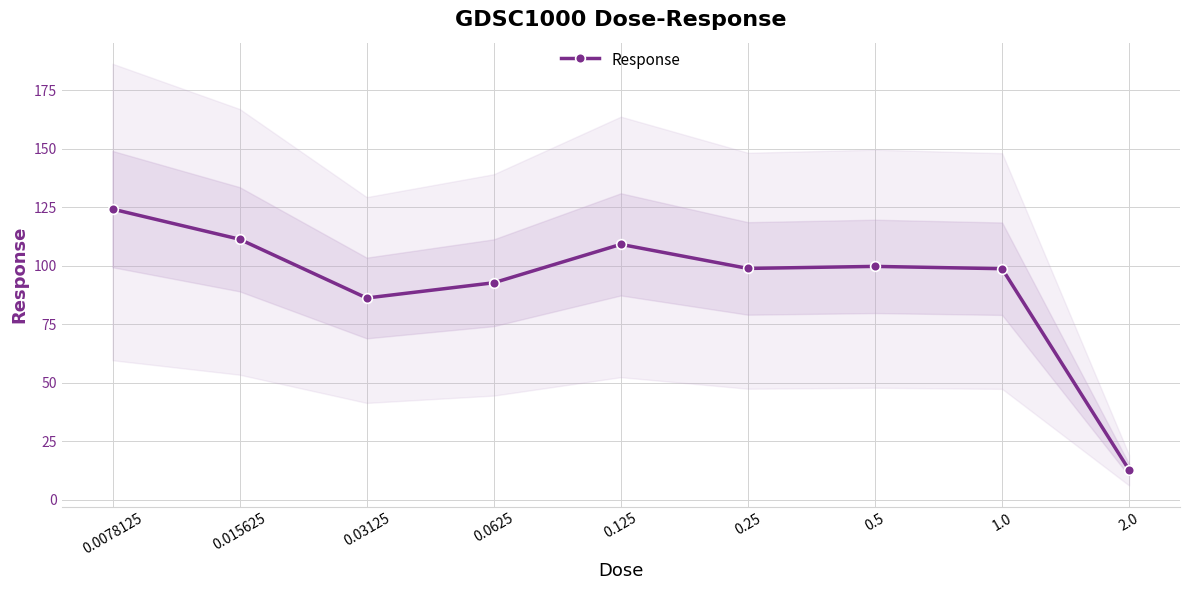

Which has a higher value, 0.015625 or 2.0?

0.015625